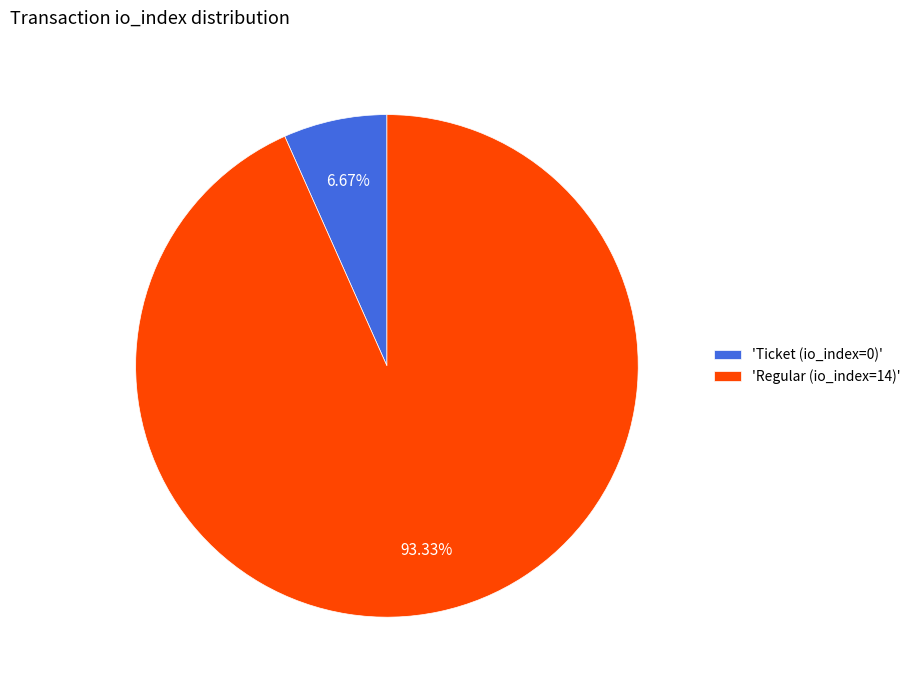

How many segments does this pie chart have?

2